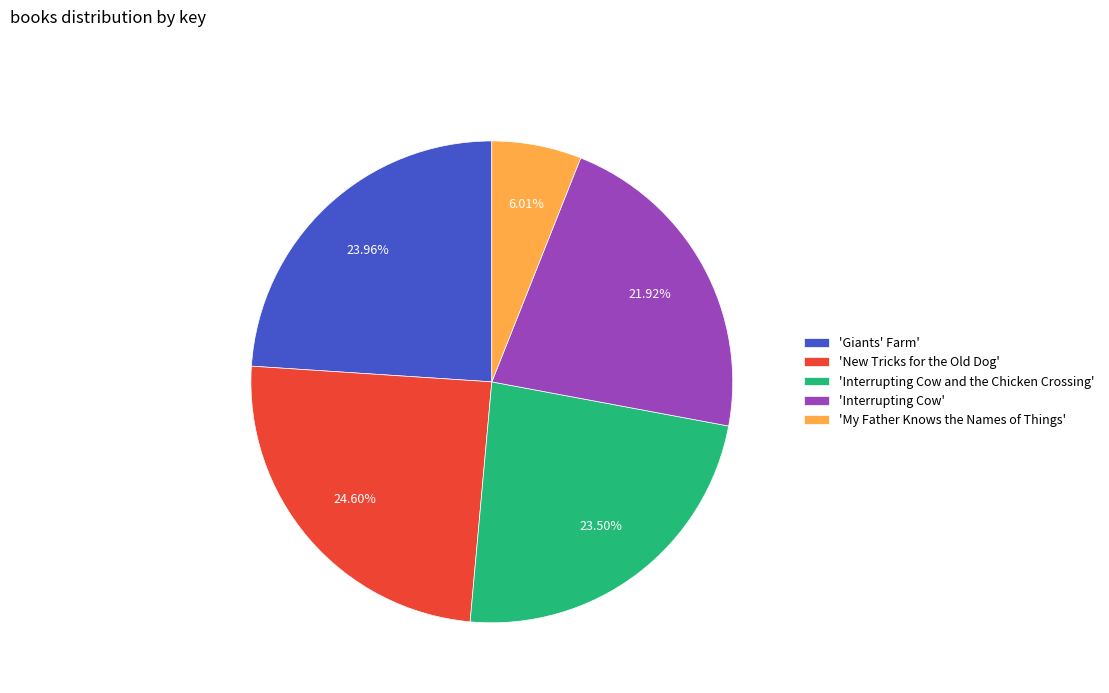

Which slice is the largest?

'New Tricks for the Old Dog'